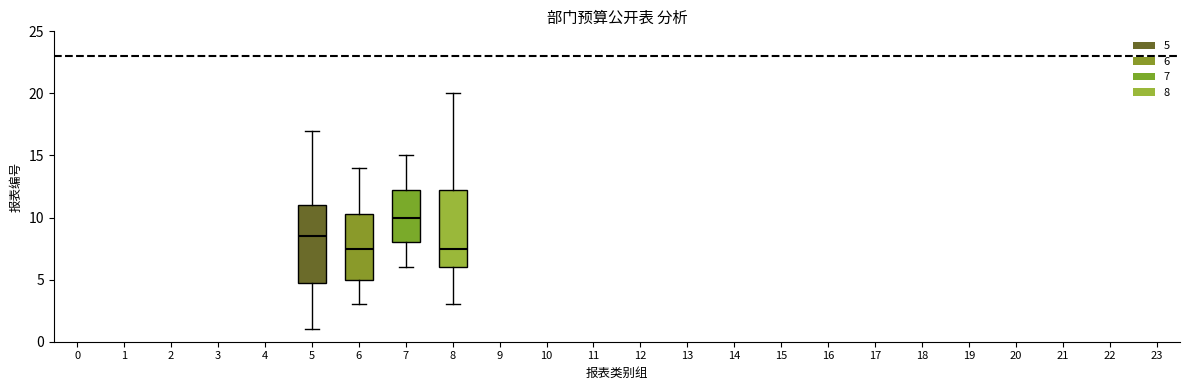

Reading left to right, transcribe this box plot: for each box, give where its median line is, the range the box spans, and where its two whiskers end, as read against the y-axis. The values are not printed on the chart, so give them approximately, as read against the axis.

5: median 8.5, box 5.0 to 11.0, whiskers 1.0 to 17.0
6: median 7.5, box 5.0 to 10.5, whiskers 3.0 to 14.0
7: median 10.0, box 8.0 to 12.5, whiskers 6.0 to 15.0
8: median 7.5, box 6.0 to 12.5, whiskers 3.0 to 20.0